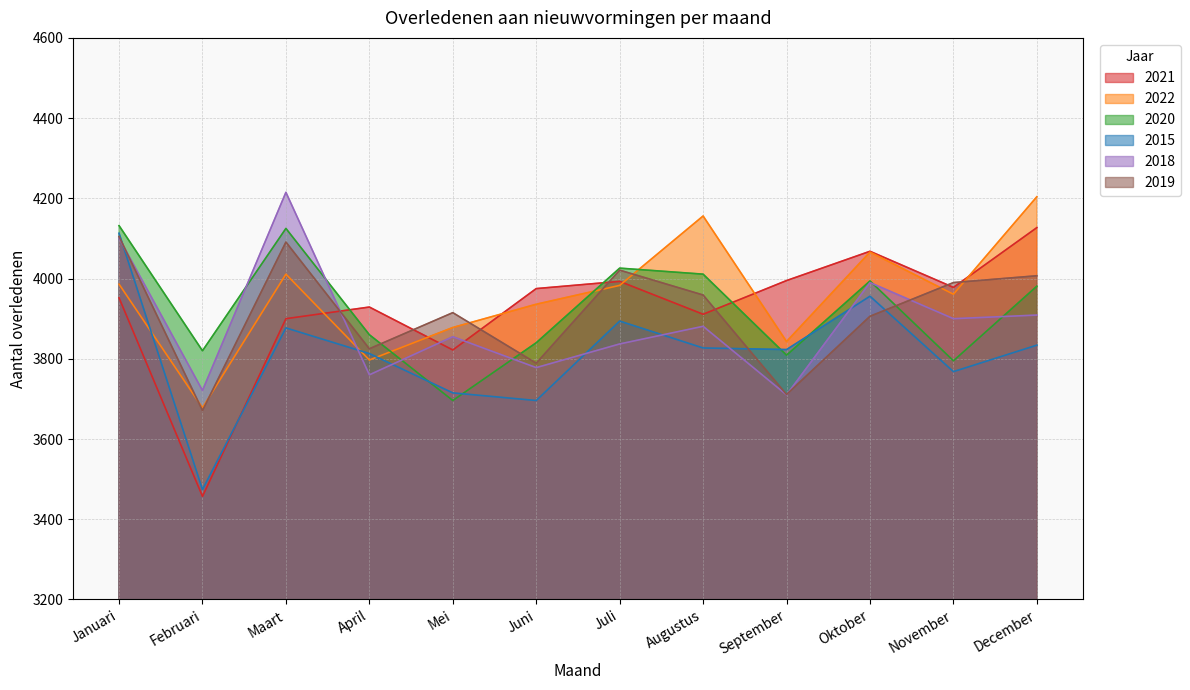

At which label does 2018 reach its minimum?

September